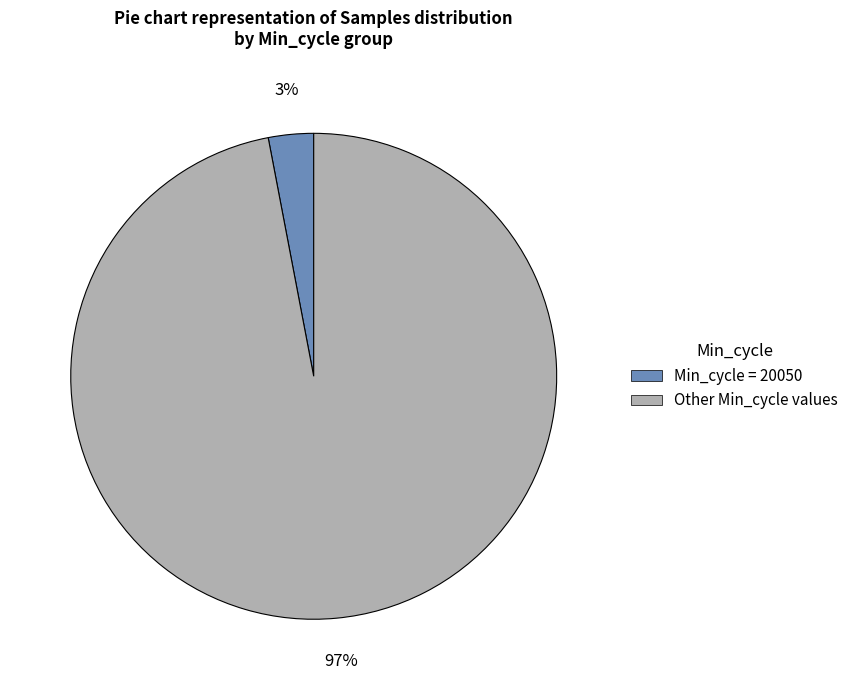

Rank the categories by value from lowest to highest.

Min_cycle = 20050, Other Min_cycle values